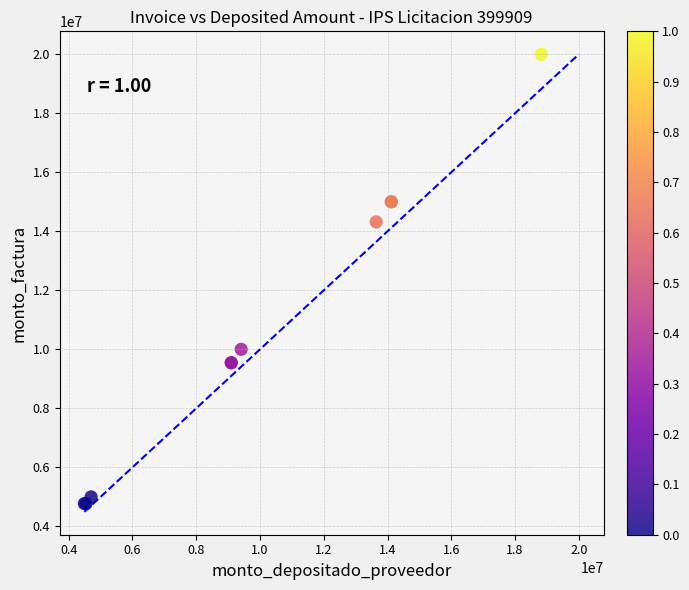

What Y value in the scatter plot is closest to 12386363?

14318182